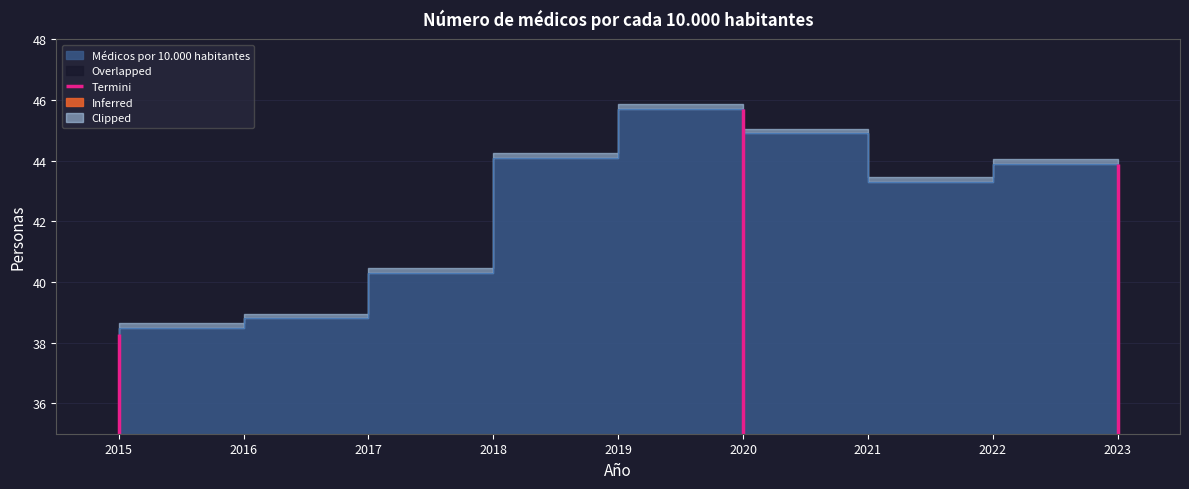

What is the label of the 6th point from the left?

2020